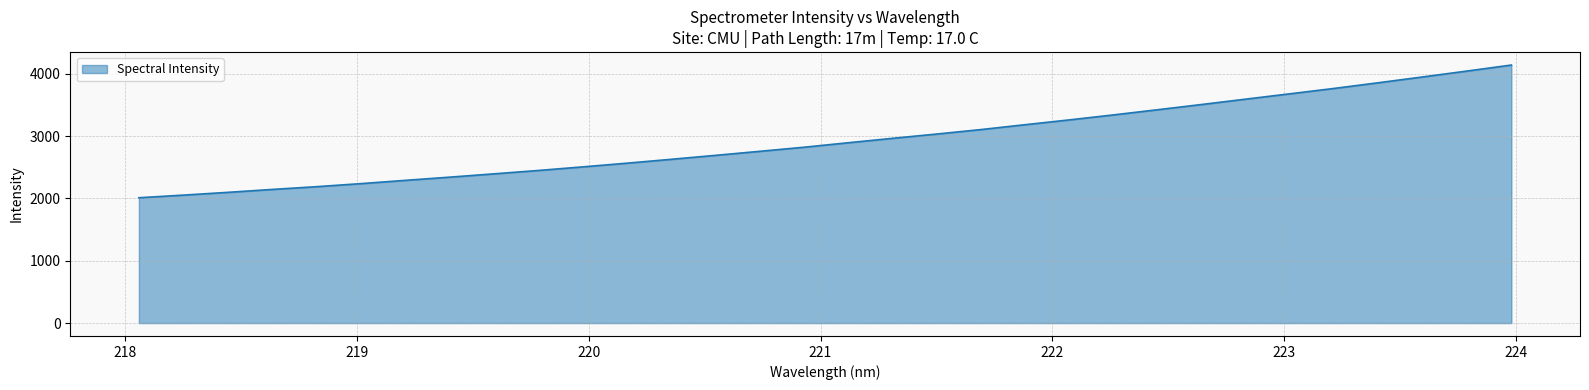

What is the greatest value displayed?

4141.0